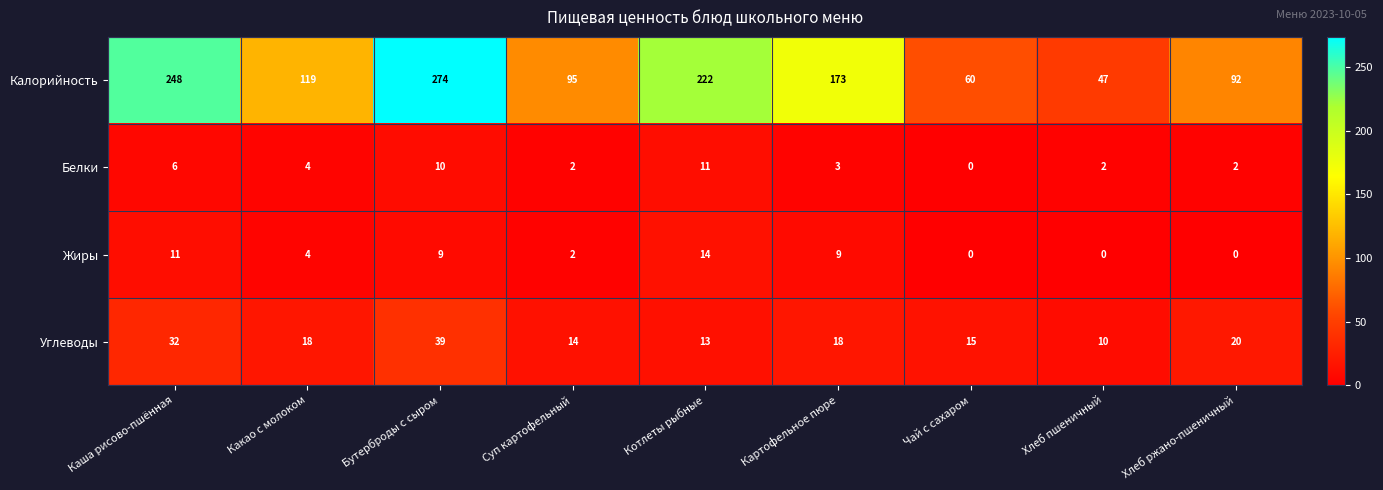

Between Картофельное пюре and Хлеб ржано-пшеничный, which series saw the biggest shift?

Калорийность